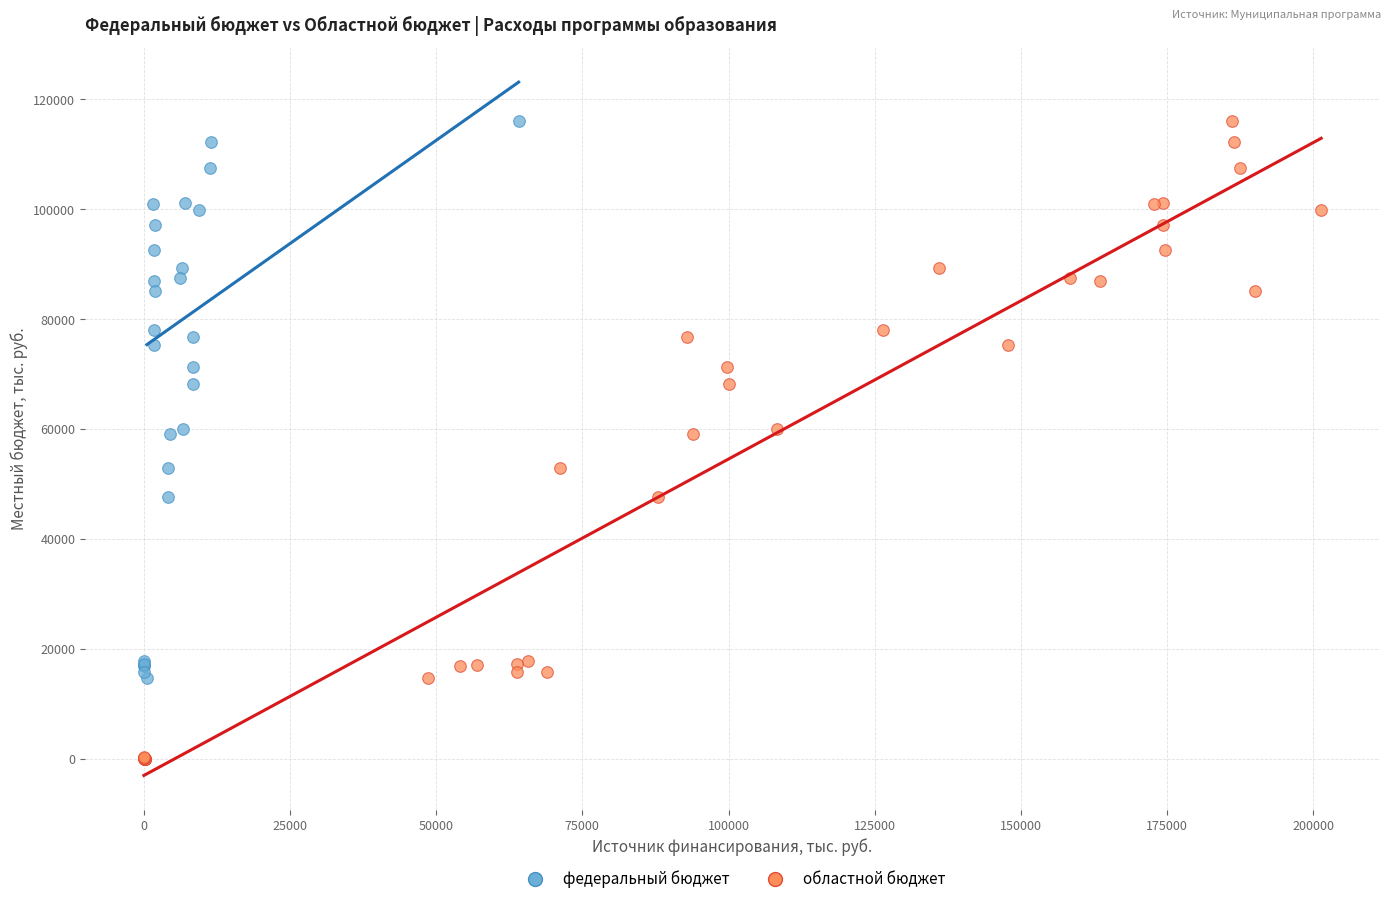

Which series reaches the minimum Y coordinate?

областной бюджет